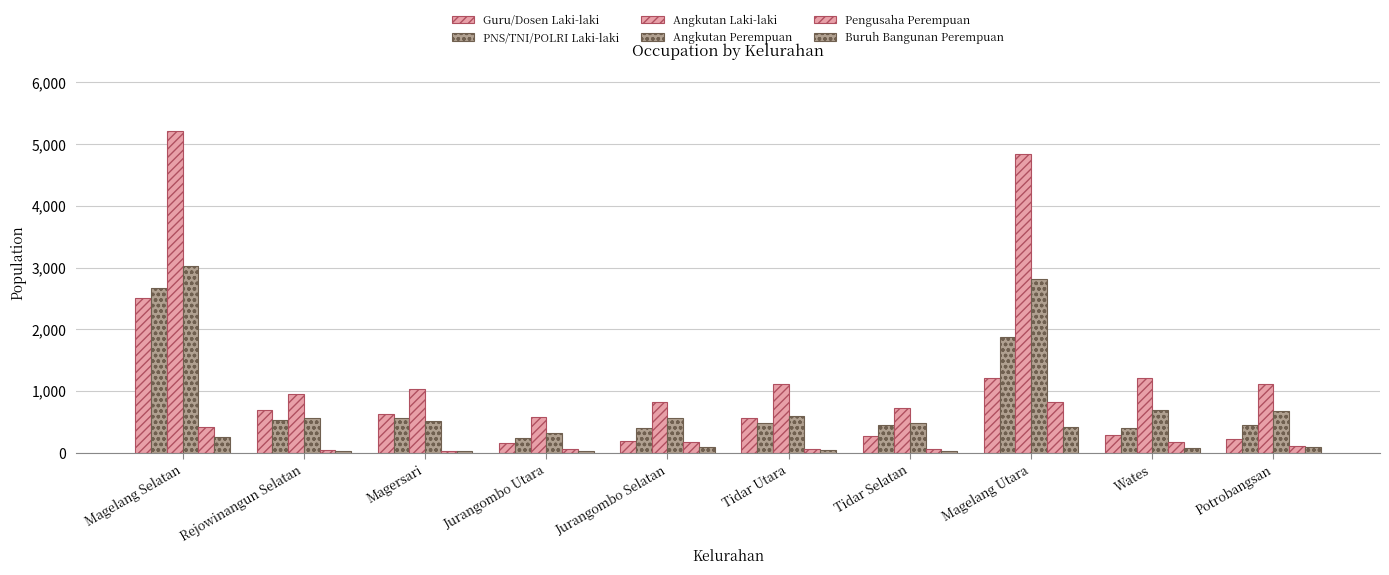

How many series are shown in this chart?

6